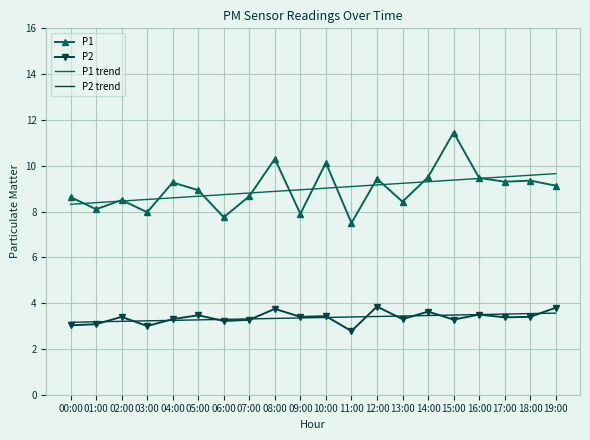

Where is P2 nearest to the value 3?

03:00